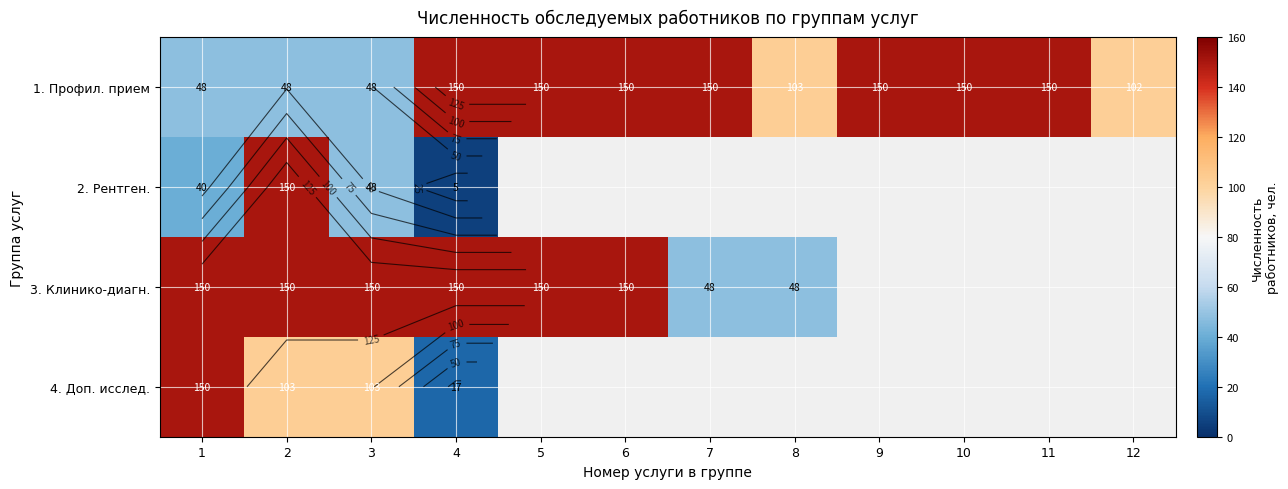

Between 6 and 12, which series saw the biggest shift?

1. Профил. прием